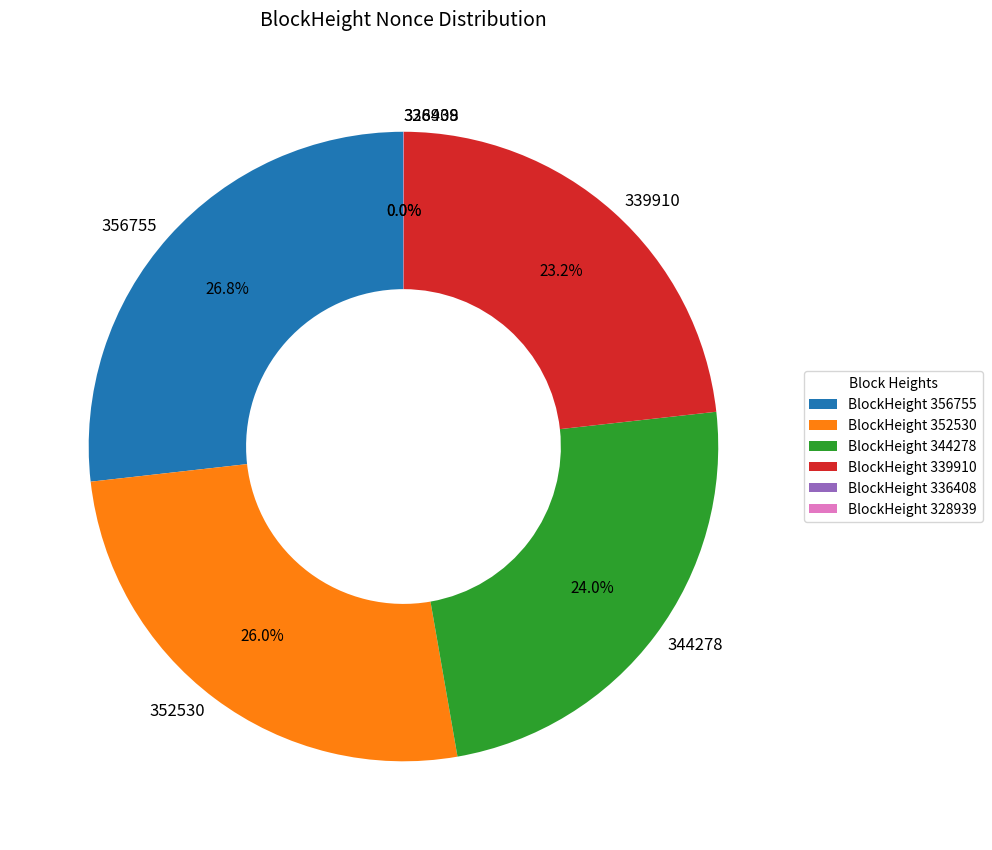

Is there any slice that represents more than half of the pie?

No